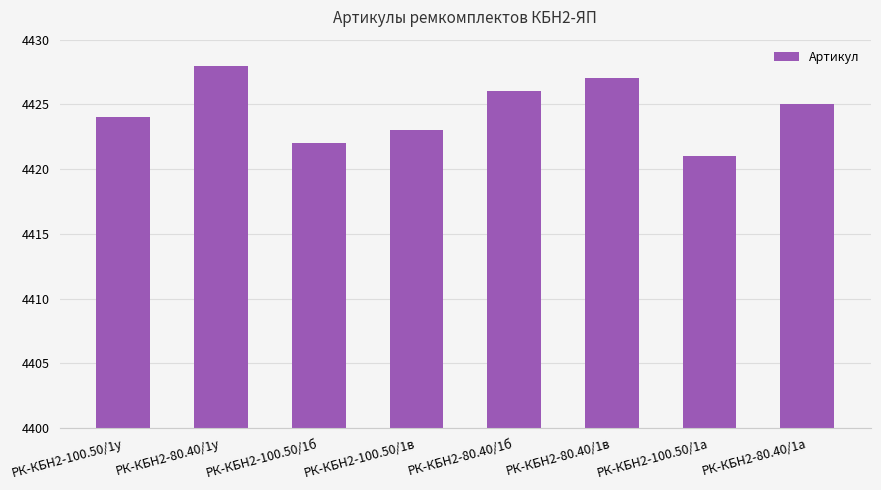

Reading right to left, transcribe all the data shown in this chart.

4425	4421	4427	4426	4423	4422	4428	4424